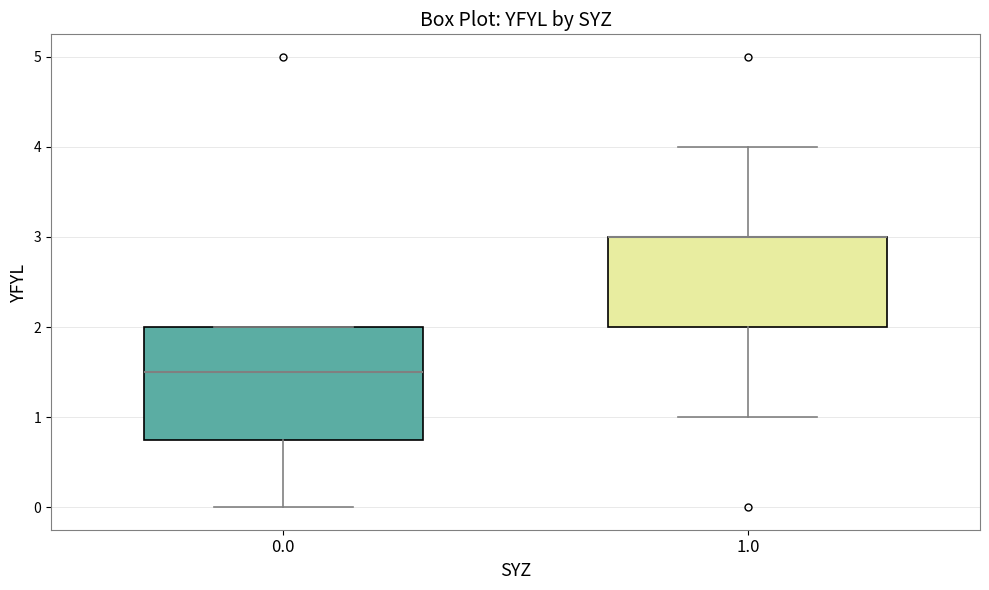

Reading left to right, read every box against the y-axis: the position of its median line, the range the box covers, and the ends of its whiskers. The values are not printed on the chart, so give them approximately, as read against the axis.

0.0: median 1.5, box 0.8 to 2.0, whiskers 0.0 to 2.0
1.0: median 3.0 (drawn on the box's upper edge), box 2.0 to 3.0, whiskers 1.0 to 4.0